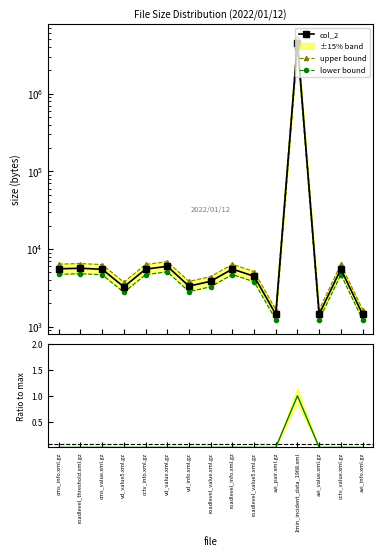

Reading right to left, extract all data points from this chart.

col_2: avi_info.xml.gz=1449.0	cctv_value.xml.gz=5535.0	avi_value.xml.gz=1449.0	1min_incident_data_1968.xml=4530124.0	avi_pair.xml.gz=1449.0	roadlevel_value5.xml.gz=4471.0	roadlevel_info.xml.gz=5533.0	roadlevel_value.xml.gz=3853.0	vd_info.xml.gz=3335.0	vd_value.xml.gz=6003.0	cctv_info.xml.gz=5514.0	vd_value5.xml.gz=3266.0	cms_value.xml.gz=5495.0	roadlevel_threshold.xml.gz=5666.0	cms_info.xml.gz=5575.0
upper bound: avi_info.xml.gz=1666.3	cctv_value.xml.gz=6365.2	avi_value.xml.gz=1666.3	1min_incident_data_1968.xml=5209642.6	avi_pair.xml.gz=1666.3	roadlevel_value5.xml.gz=5141.6	roadlevel_info.xml.gz=6362.9	roadlevel_value.xml.gz=4430.9	vd_info.xml.gz=3835.2	vd_value.xml.gz=6903.4	cctv_info.xml.gz=6341.1	vd_value5.xml.gz=3755.9	cms_value.xml.gz=6319.2	roadlevel_threshold.xml.gz=6515.9	cms_info.xml.gz=6411.2
lower bound: avi_info.xml.gz=1231.6	cctv_value.xml.gz=4704.8	avi_value.xml.gz=1231.6	1min_incident_data_1968.xml=3850605.4	avi_pair.xml.gz=1231.6	roadlevel_value5.xml.gz=3800.3	roadlevel_info.xml.gz=4703.1	roadlevel_value.xml.gz=3275.0	vd_info.xml.gz=2834.8	vd_value.xml.gz=5102.6	cctv_info.xml.gz=4686.9	vd_value5.xml.gz=2776.1	cms_value.xml.gz=4670.8	roadlevel_threshold.xml.gz=4816.1	cms_info.xml.gz=4738.8
ratio: avi_info.xml.gz=0.0	cctv_value.xml.gz=0.0	avi_value.xml.gz=0.0	1min_incident_data_1968.xml=1.0	avi_pair.xml.gz=0.0	roadlevel_value5.xml.gz=0.0	roadlevel_info.xml.gz=0.0	roadlevel_value.xml.gz=0.0	vd_info.xml.gz=0.0	vd_value.xml.gz=0.0	cctv_info.xml.gz=0.0	vd_value5.xml.gz=0.0	cms_value.xml.gz=0.0	roadlevel_threshold.xml.gz=0.0	cms_info.xml.gz=0.0